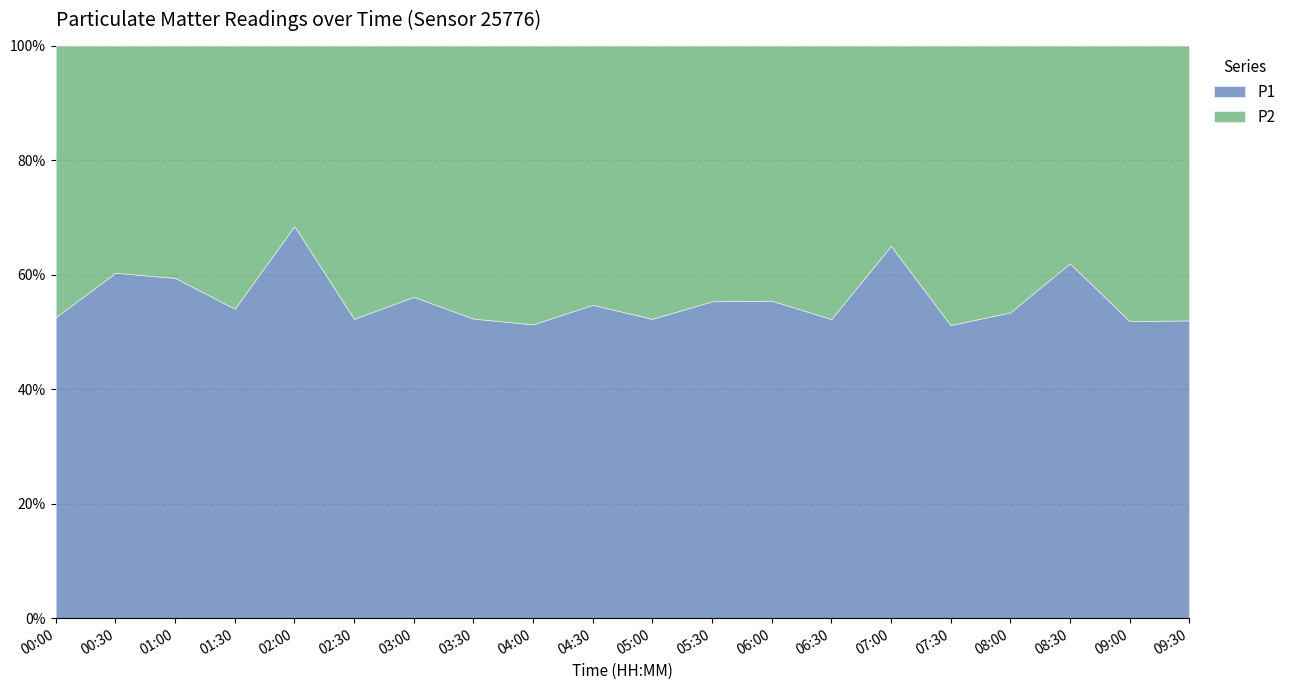

Reading left to right, extract all data points from this chart.

P1: 3.1	3.8	4.3	3.5	5.4	3.5	3.8	2.0	1.9	2.8	2.3	1.4	2.8	2.5	3.5	2.1	2.9	4.3	2.8	2.6
P2: 2.8	2.5	3.0	3.0	2.5	3.1	3.0	1.9	1.9	2.3	2.1	1.2	2.2	2.3	1.9	2.0	2.5	2.7	2.5	2.4